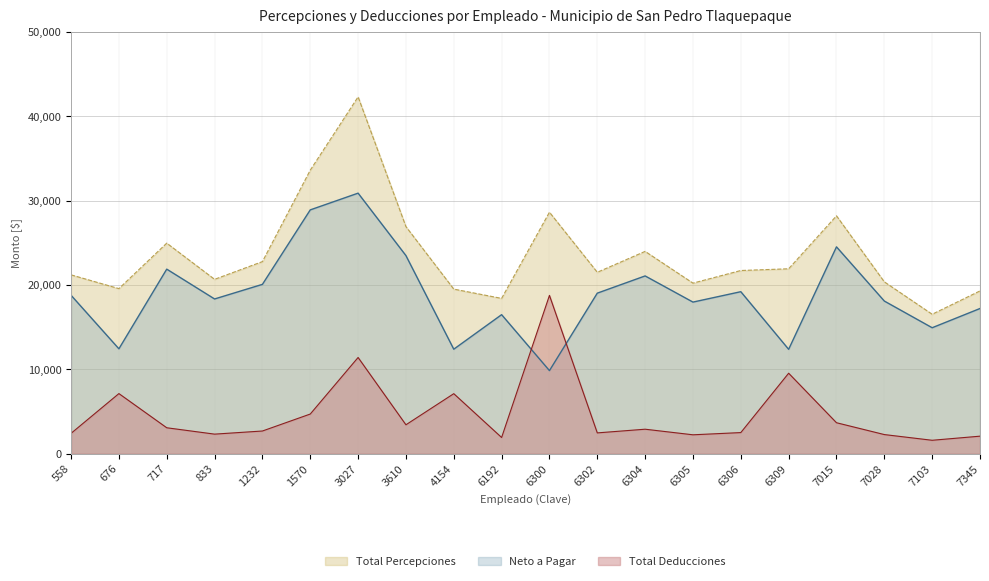

At which category does Total Percepciones reach its first local peak?

717